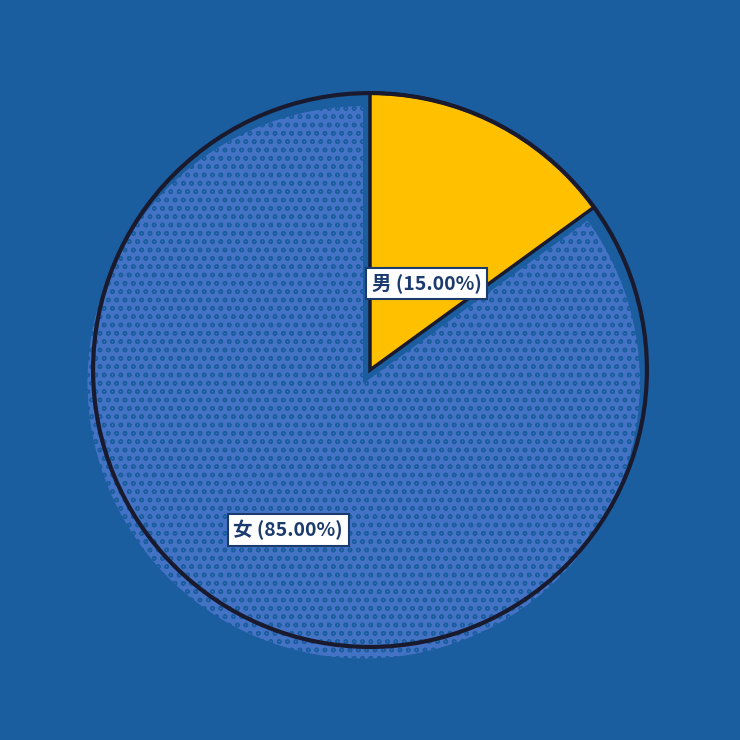

Is there a majority slice in this chart?

Yes